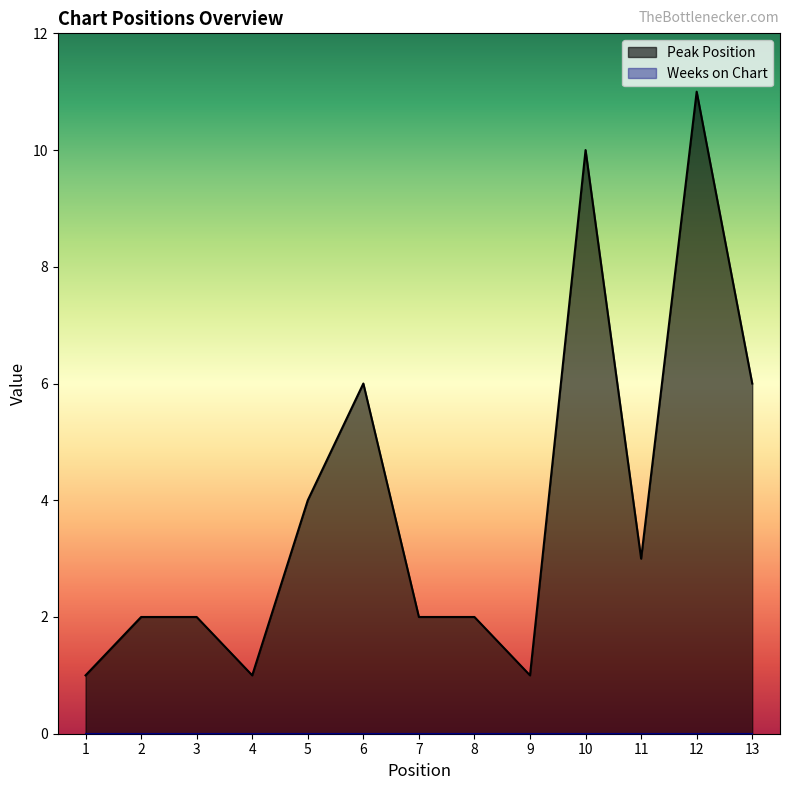

Reading left to right, list all the values displayed in this chart.

1	2	2	1	4	6	2	2	1	10	3	11	6